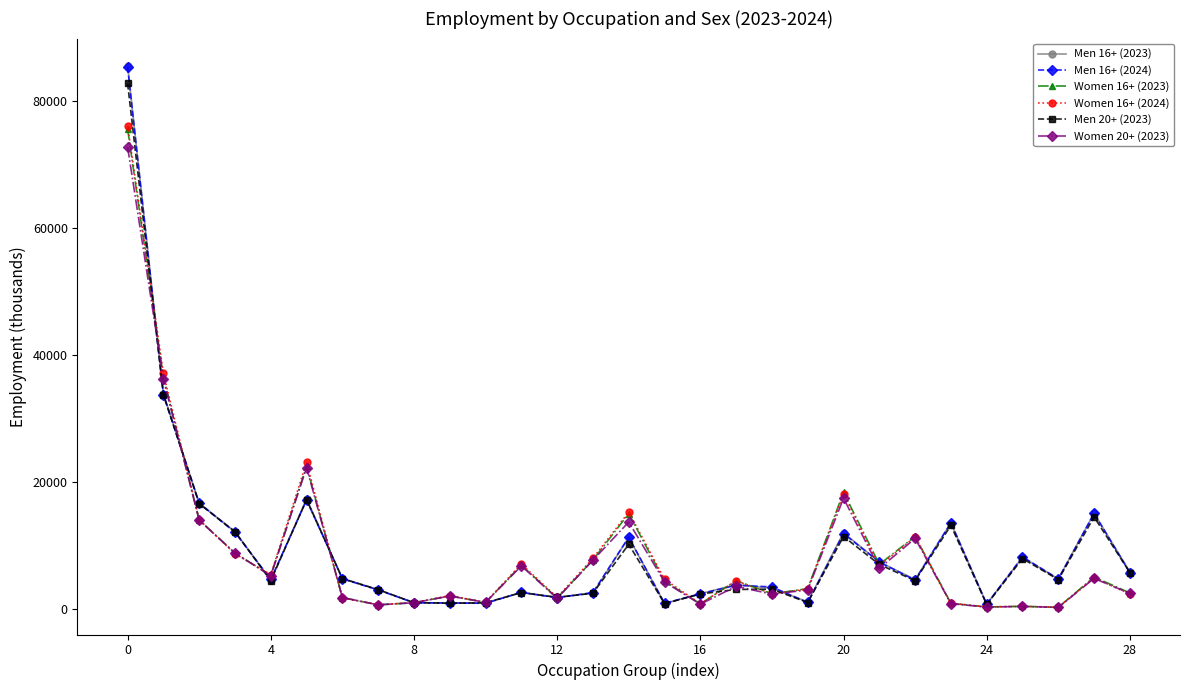

Which series has the widest spread of values?

Men 16+ (2023)